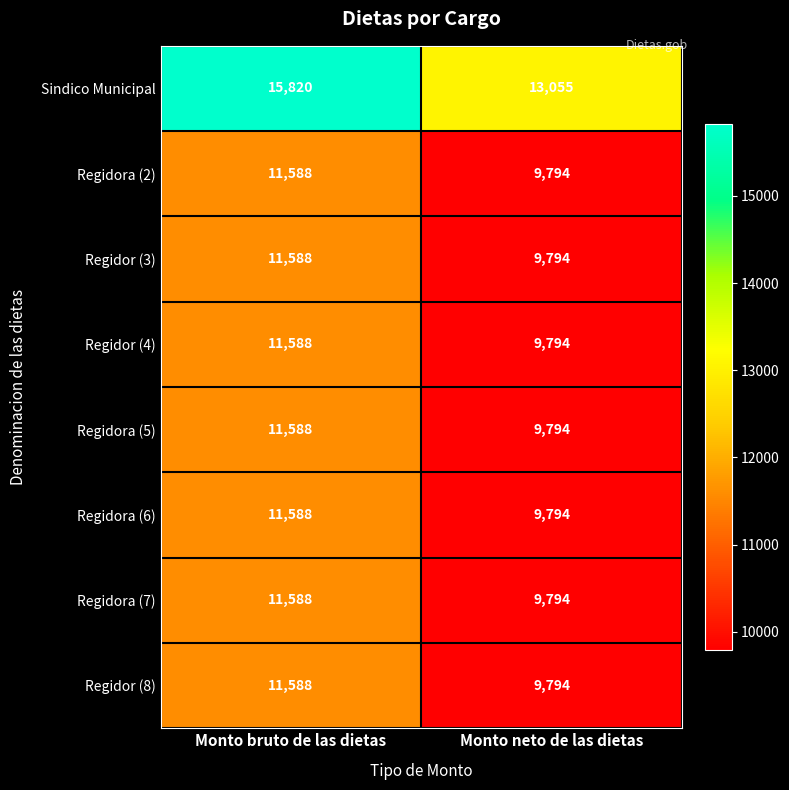

The value of Sindico Municipal at Monto bruto de las dietas is 15820. True or false?

True